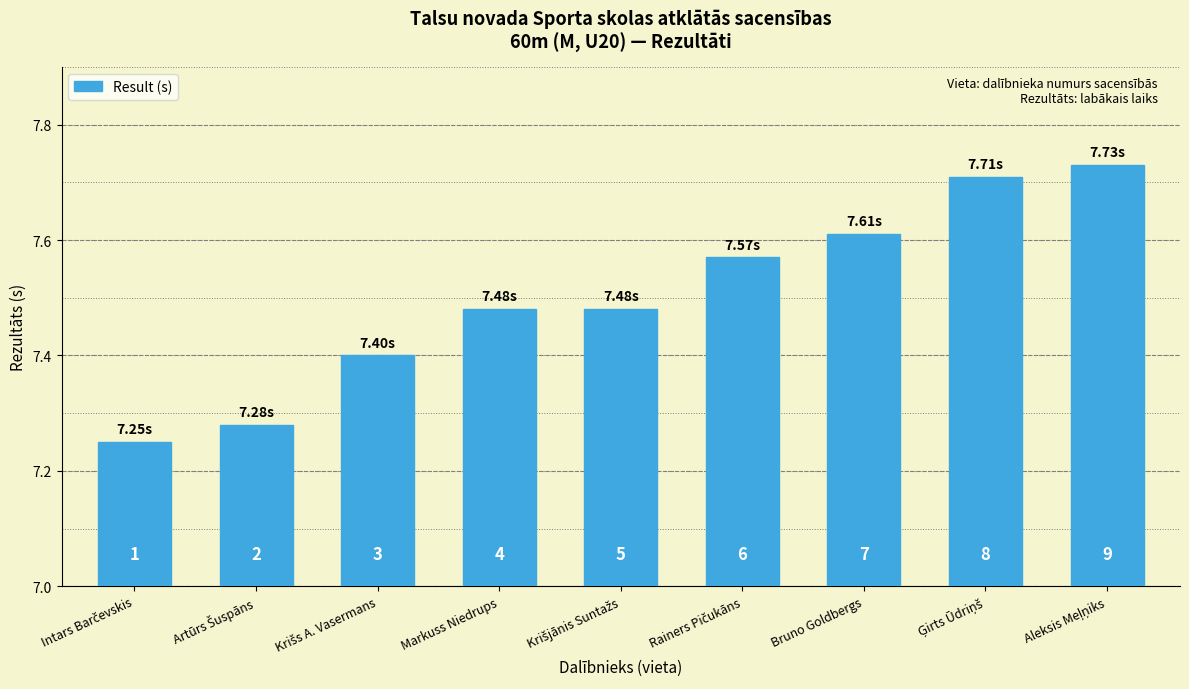

Does the chart contain any negative values?

No